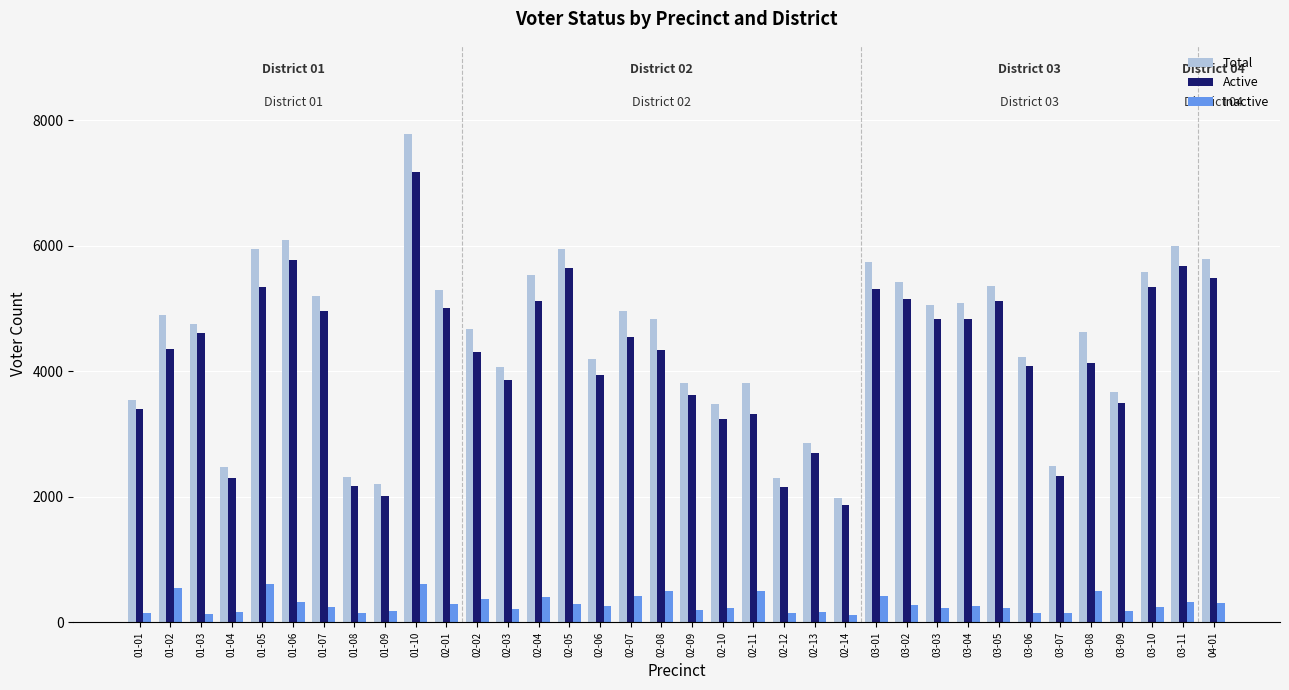

Is it true that Total equals 1542 at 02-02?

False